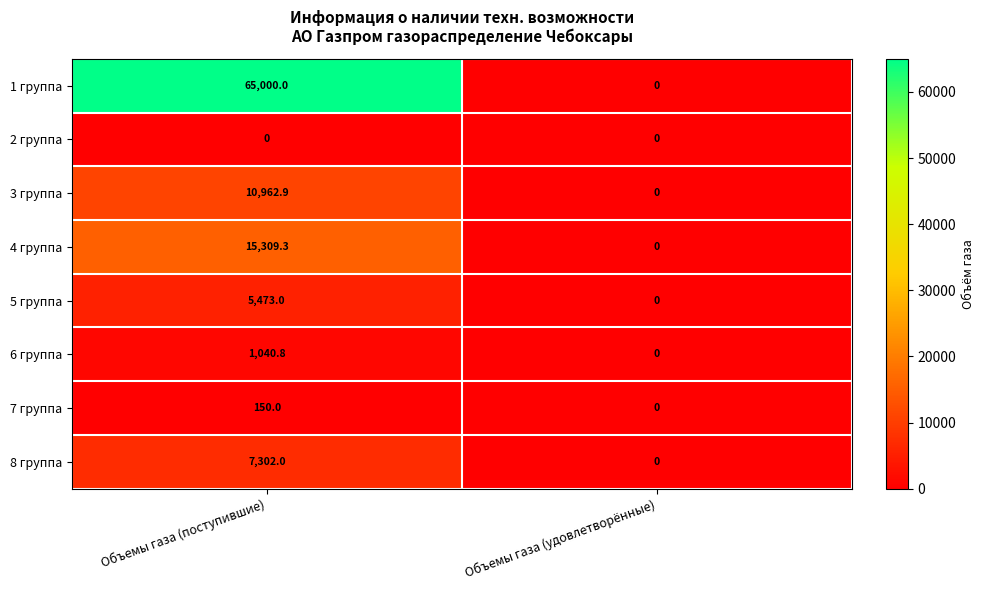

What is the sum of the 1 группа values at Объемы газа (удовлетворённые) and Объемы газа (поступившие)?

65000.0